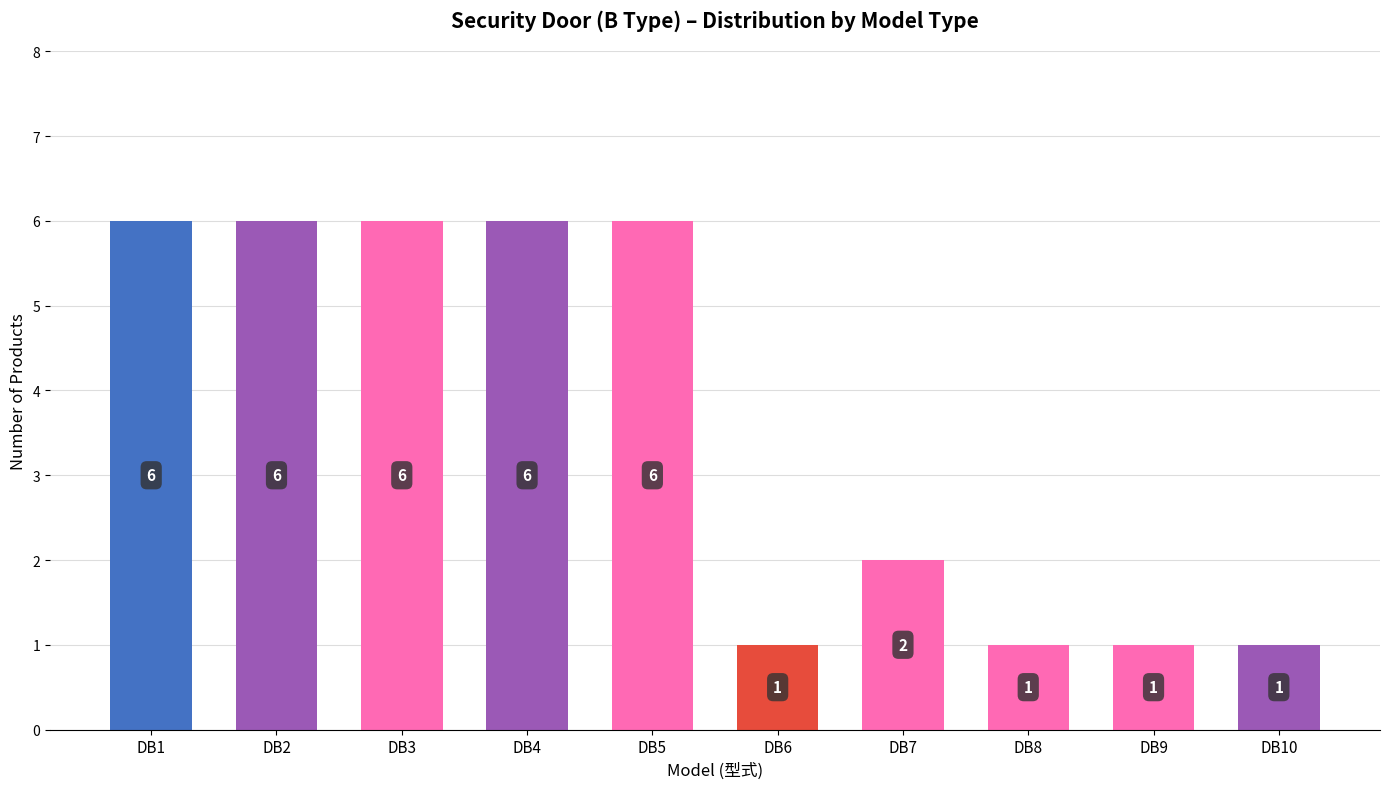

The value at DB3 is 6. True or false?

True